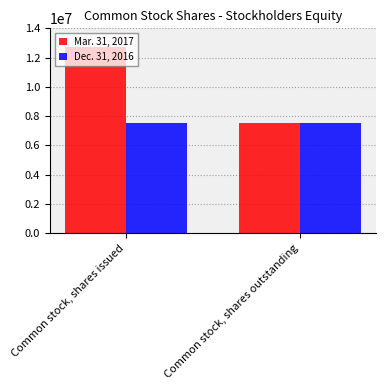

Which series has the widest spread of values?

Mar. 31, 2017